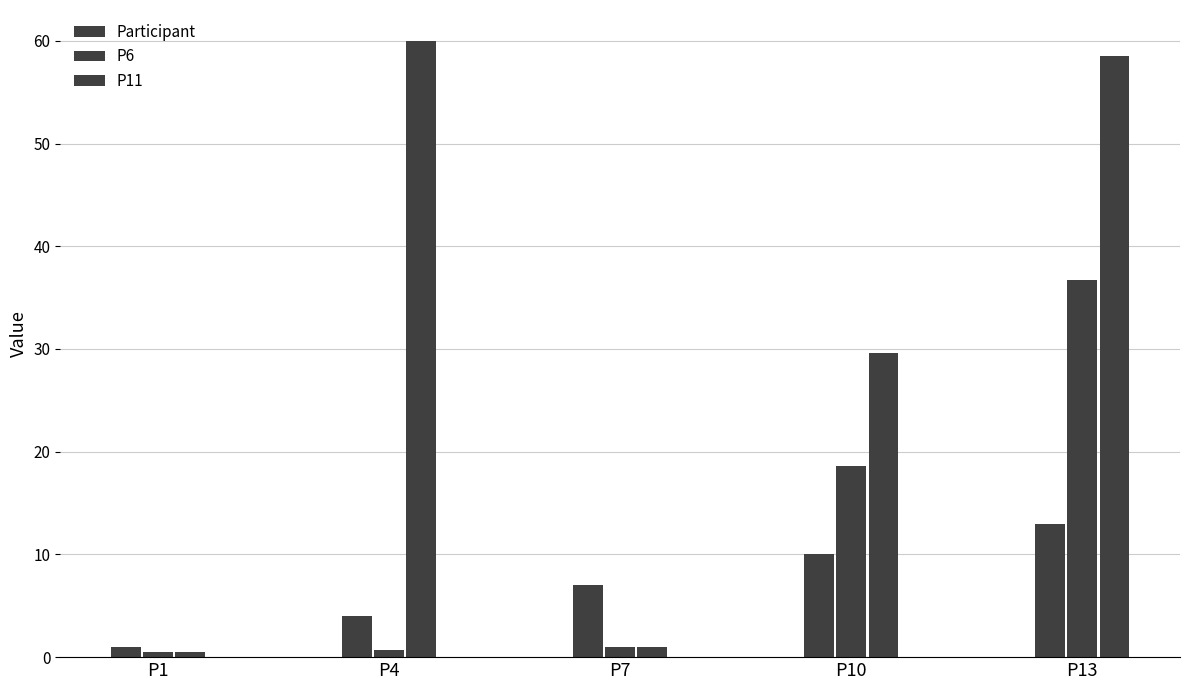

Where is P11 nearest to the value 30?

P10